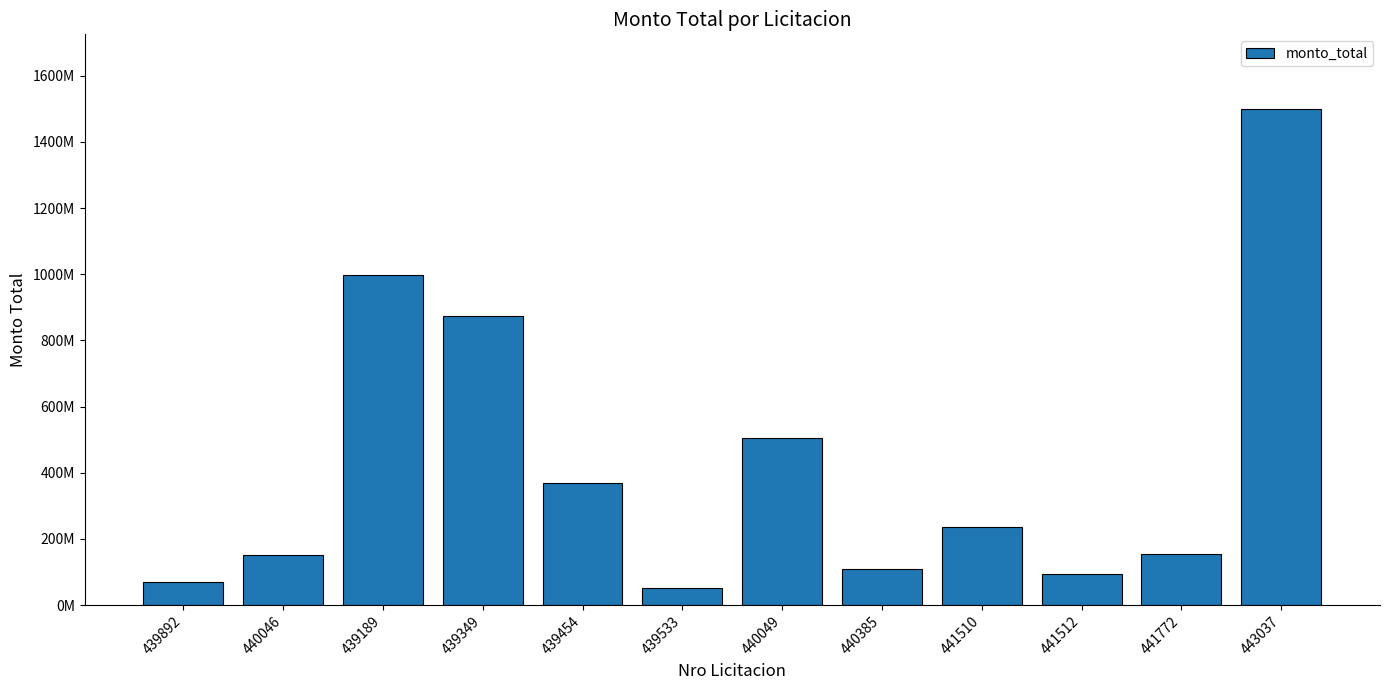

What is the sum of the values at 440385 and 441512?

203000000